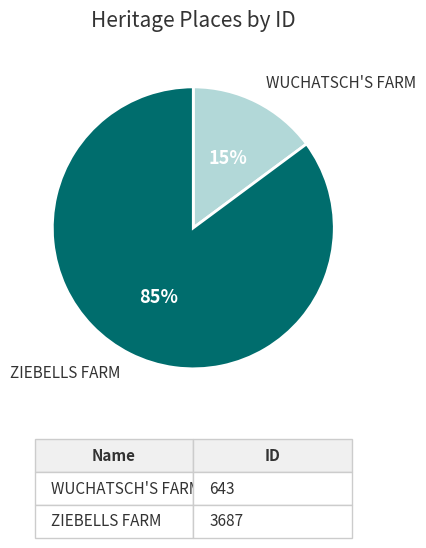

How many segments does this pie chart have?

2